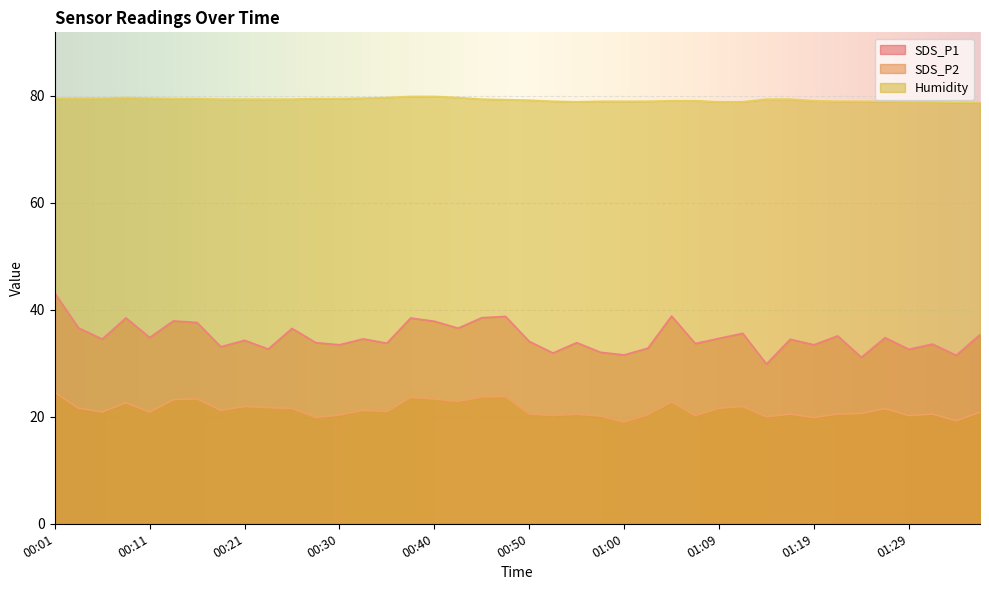

Where is SDS_P2 nearest to the value 21?

00:35